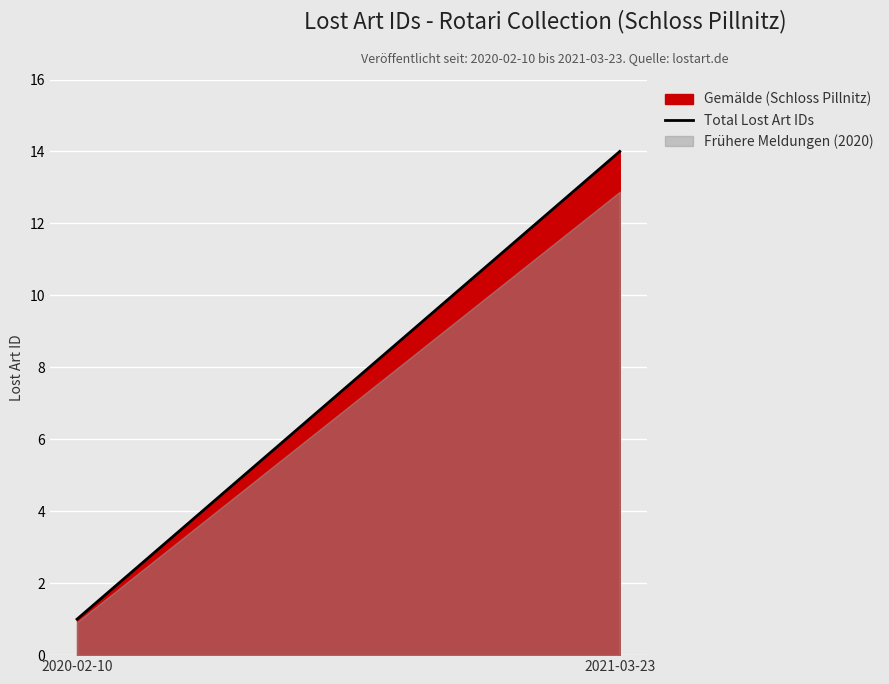

The value at 2021-03-23 is 7. True or false?

False